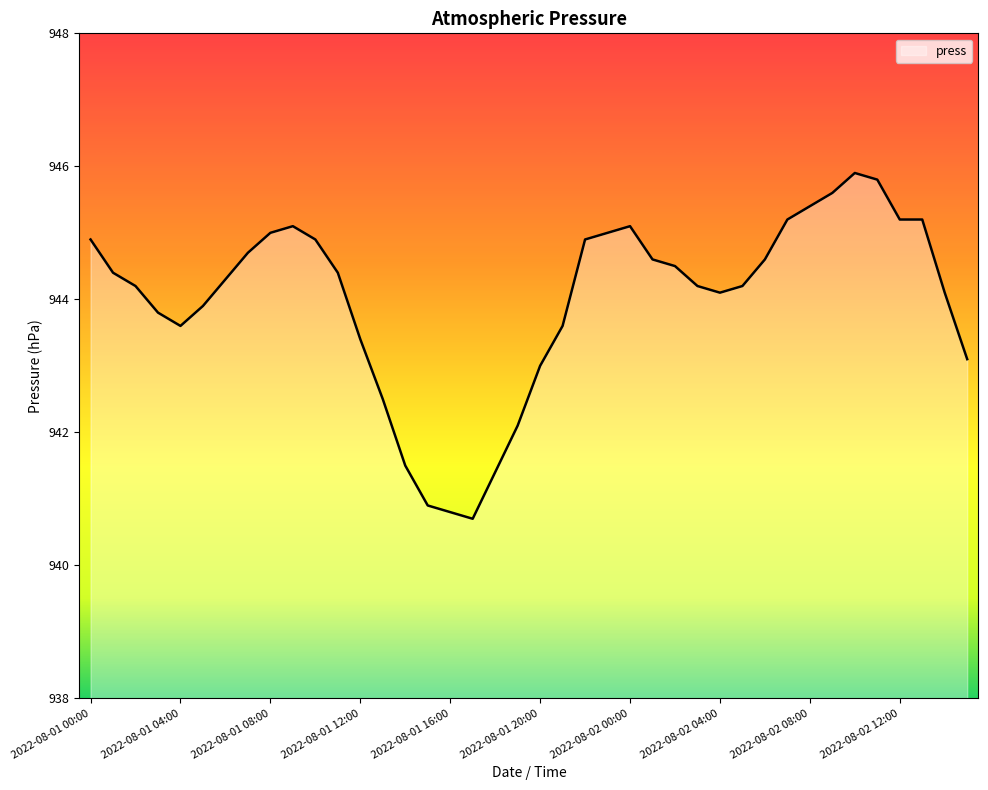

What is the smallest value displayed?

940.7